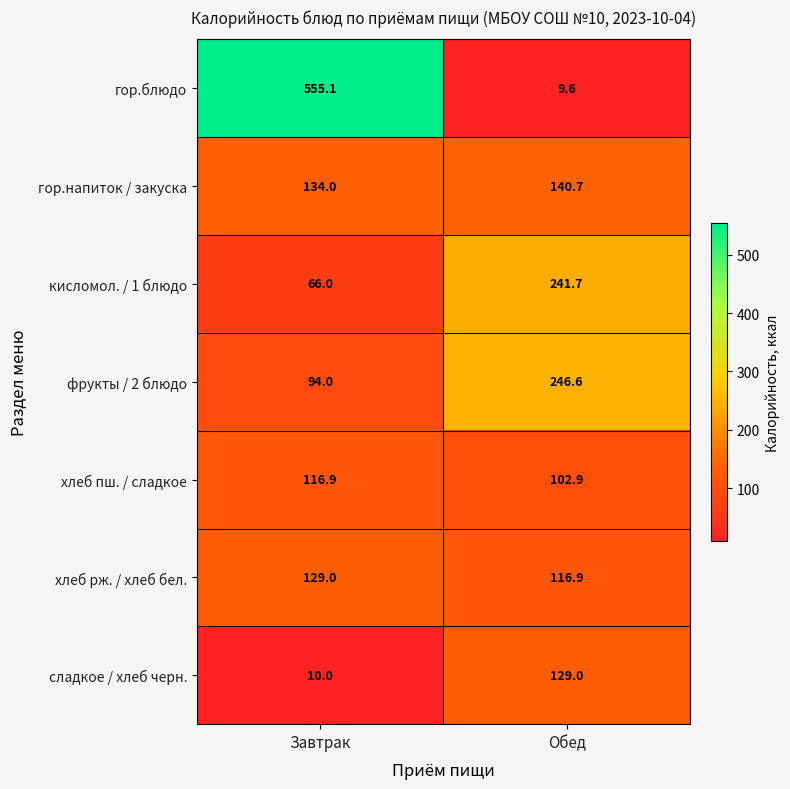

Rank the series at Завтрак from highest to lowest value.

гор.блюдо, гор.напиток / закуска, хлеб рж. / хлеб бел., хлеб пш. / сладкое, фрукты / 2 блюдо, кисломол. / 1 блюдо, сладкое / хлеб черн.